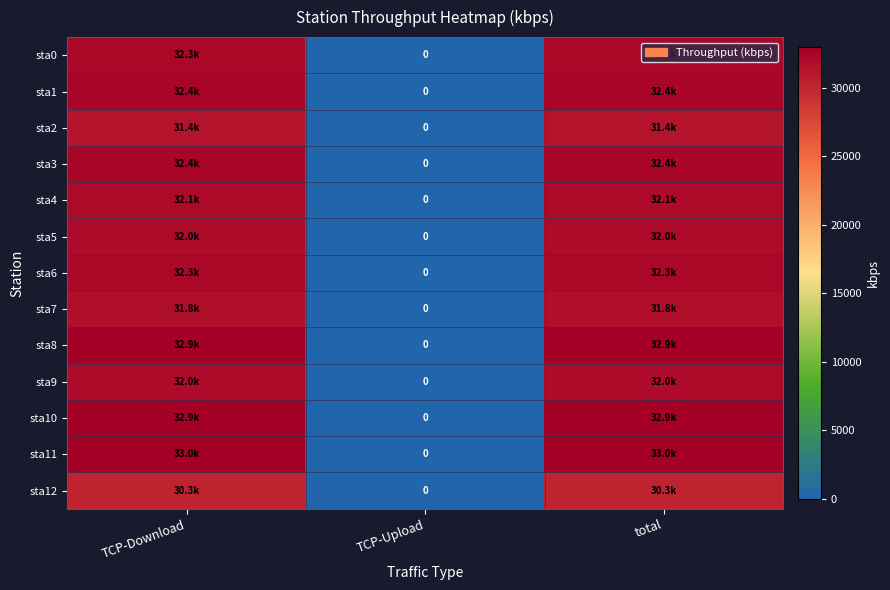

What is the spread (max minus min) of values at TCP-Download?

2709.5